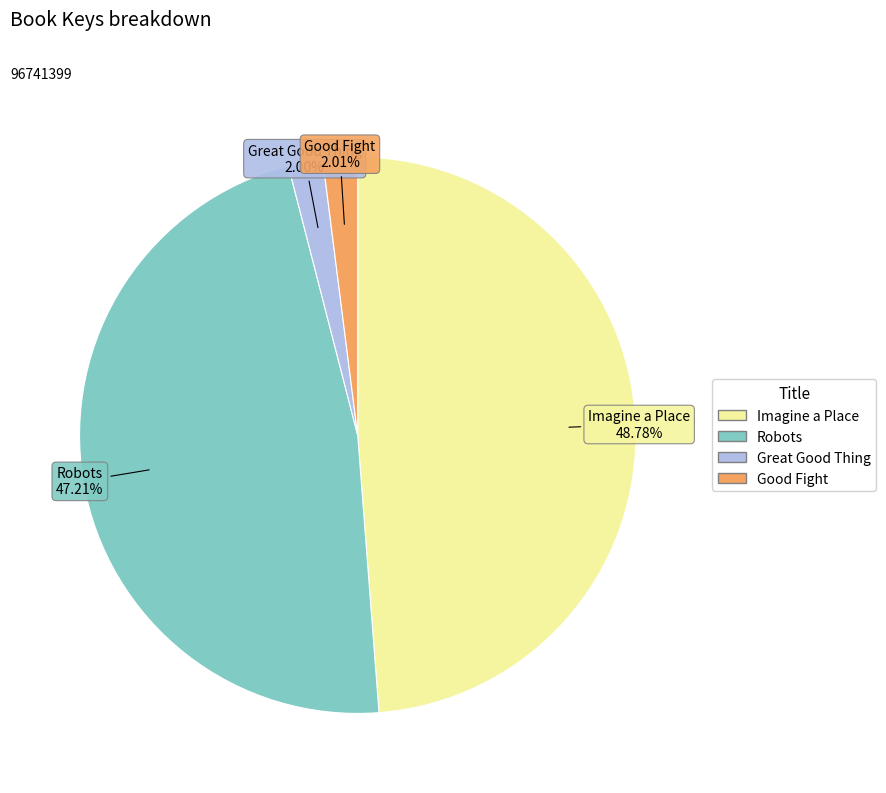

To the nearest percent, what is the average slice percentage?

25%